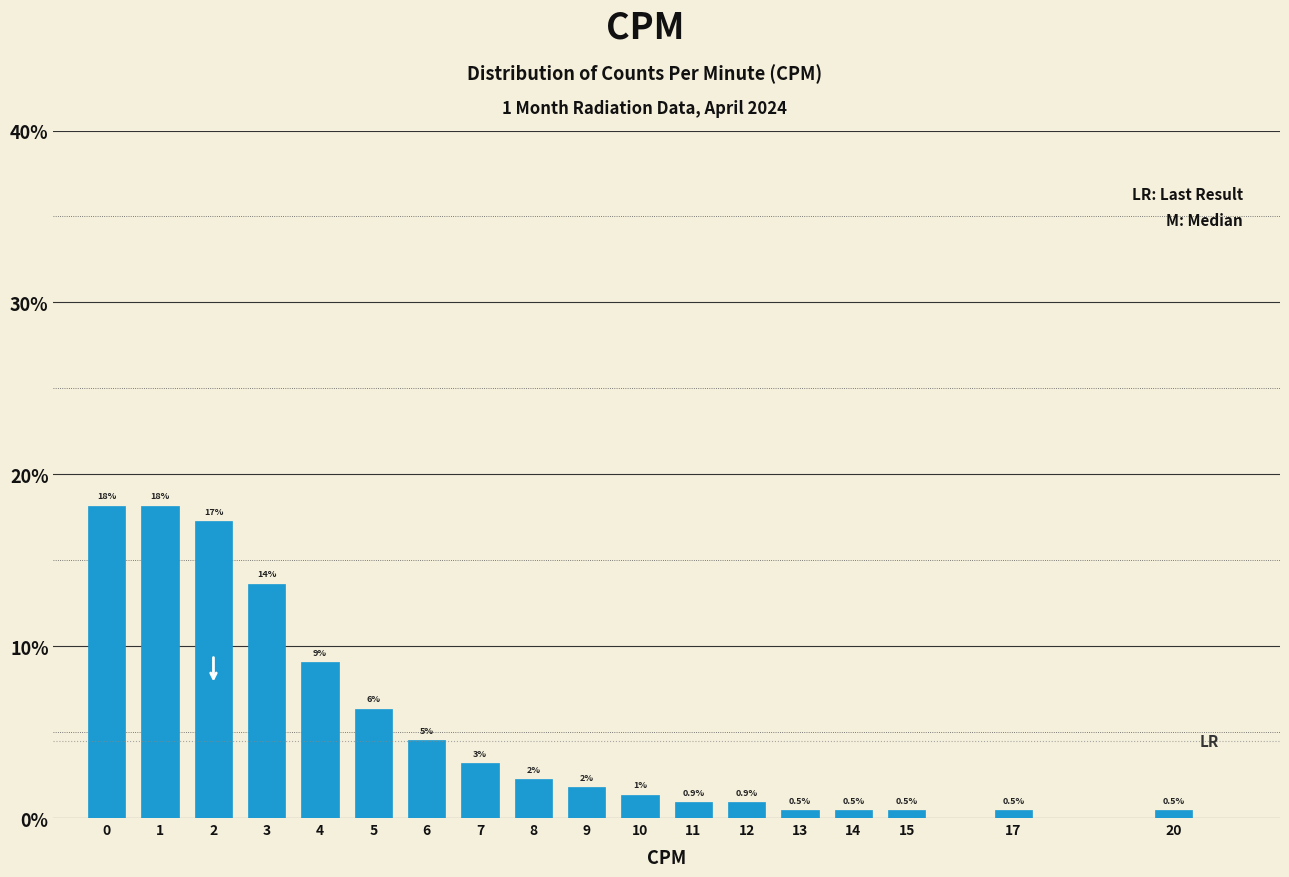

Does the chart contain any negative values?

No